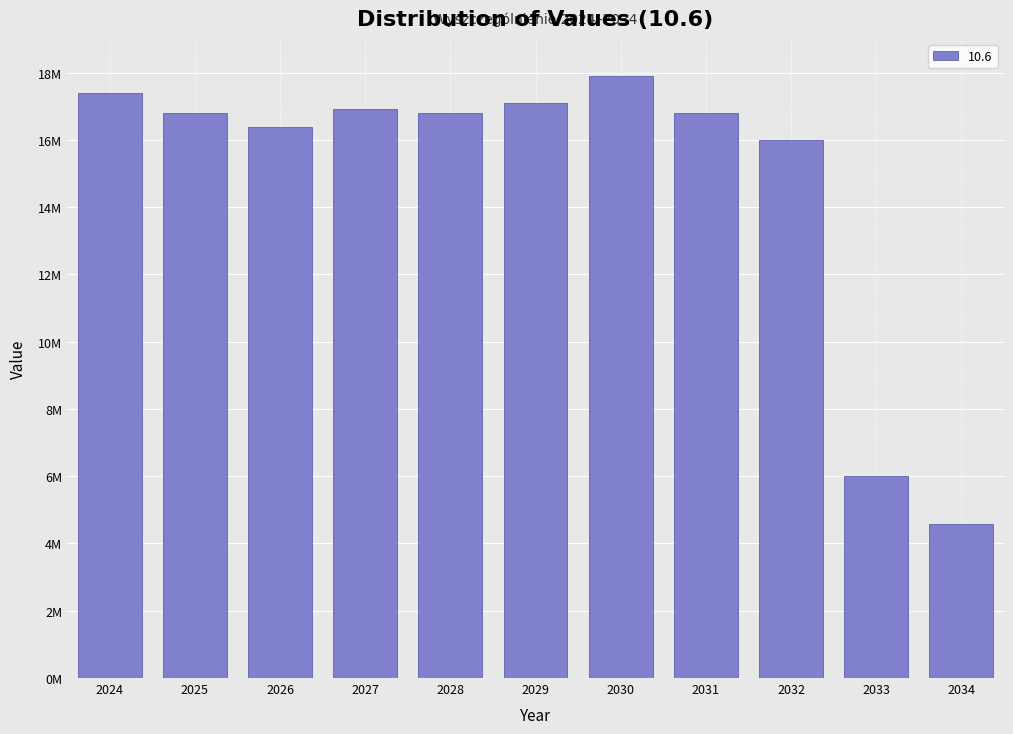

Are the bars horizontal?

No